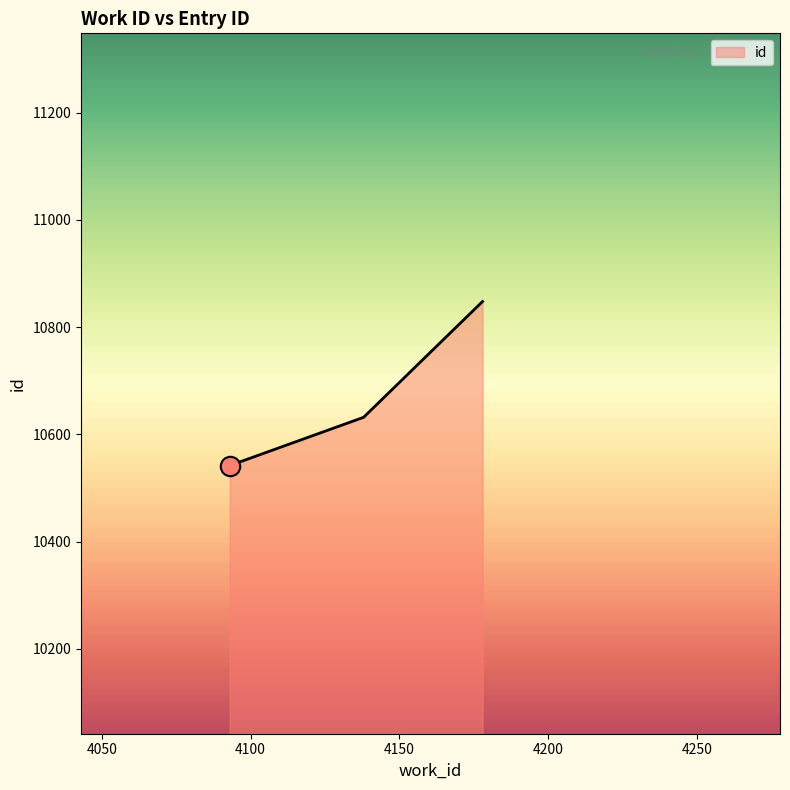

What is the average value?

10674